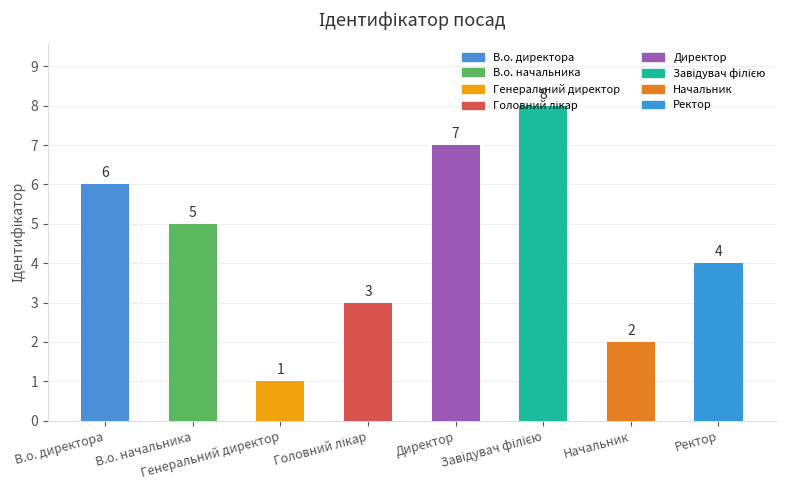

Reading left to right, transcribe all the data shown in this chart.

6	5	1	3	7	8	2	4